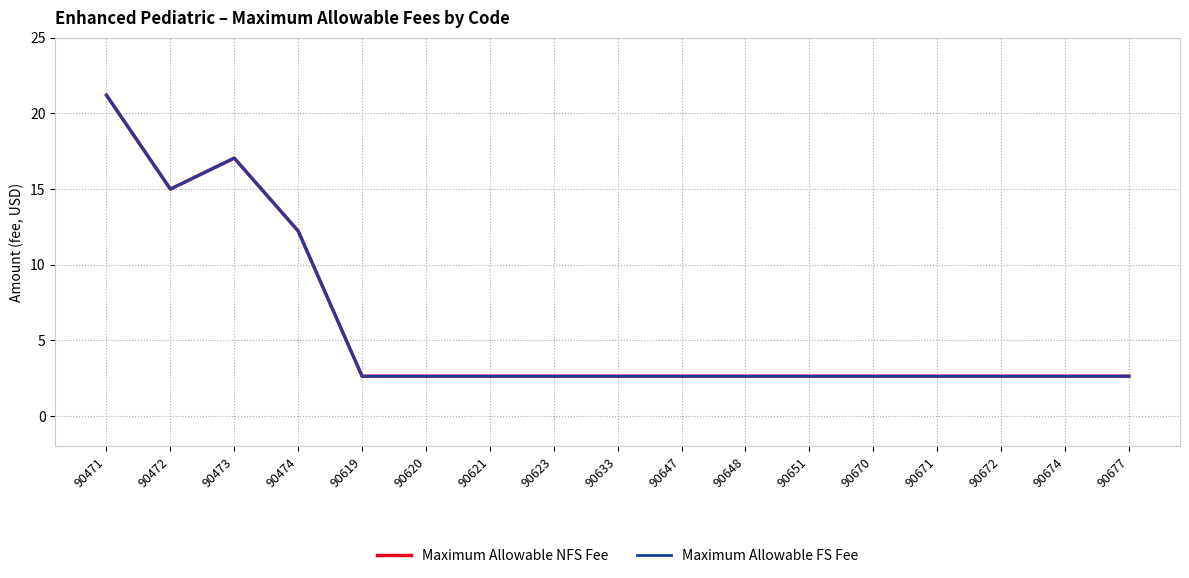

How many lines are shown in the chart?

2